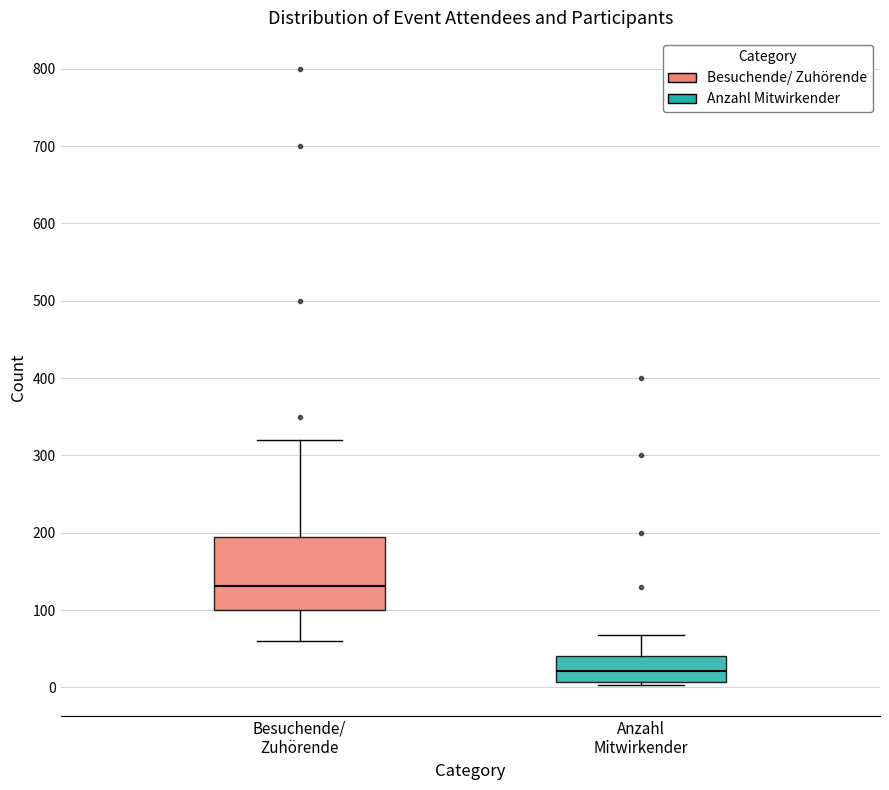

Reading left to right, read every box against the y-axis: the position of its median line, the range the box covers, and the ends of its whiskers. The values are not printed on the chart, so give them approximately, as read against the axis.

Besuchende/ Zuhörende: median 130, box 100 to 190, whiskers 60 to 320
Anzahl Mitwirkender: median 20, box 10 to 40, whiskers 0 to 70